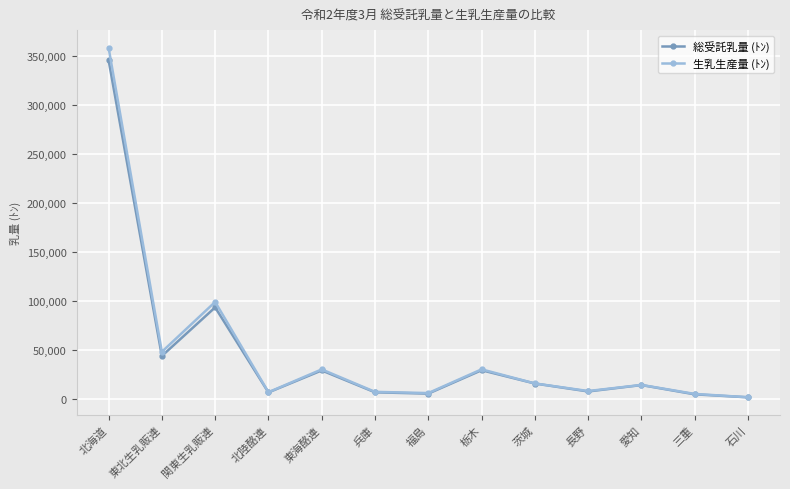

Where does the 総受託乳量 (ﾄﾝ) series first go above 14047?

北海道